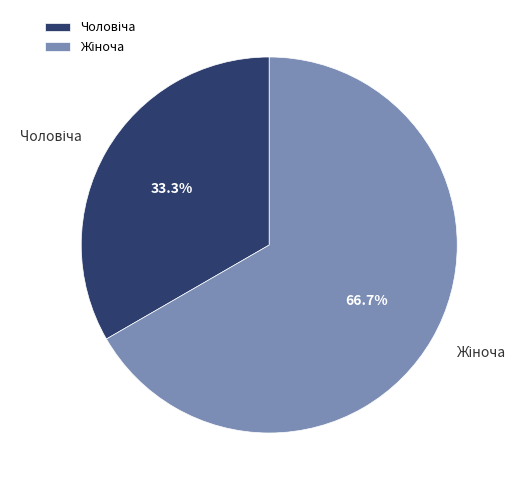

Does any single category account for the majority?

Yes